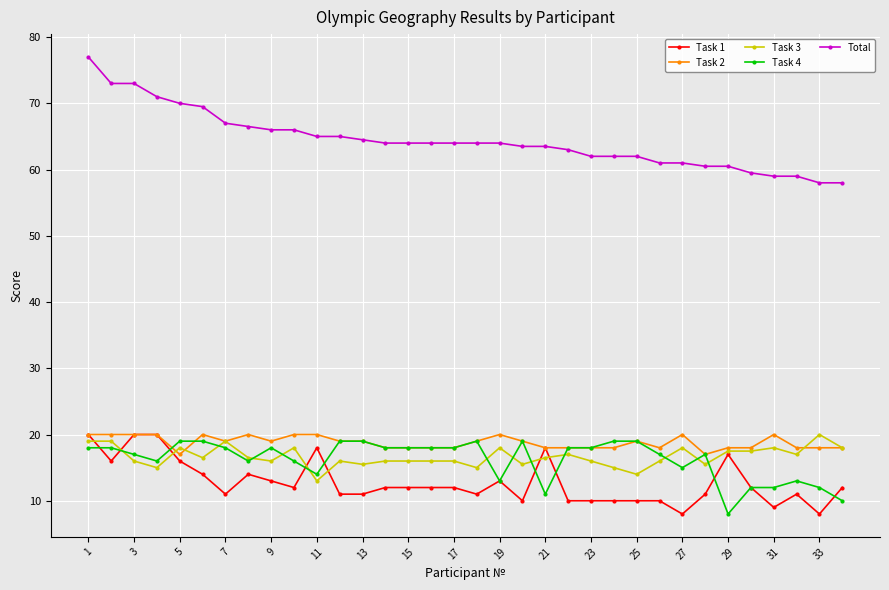

Which series has the largest range (max minus min)?

Total